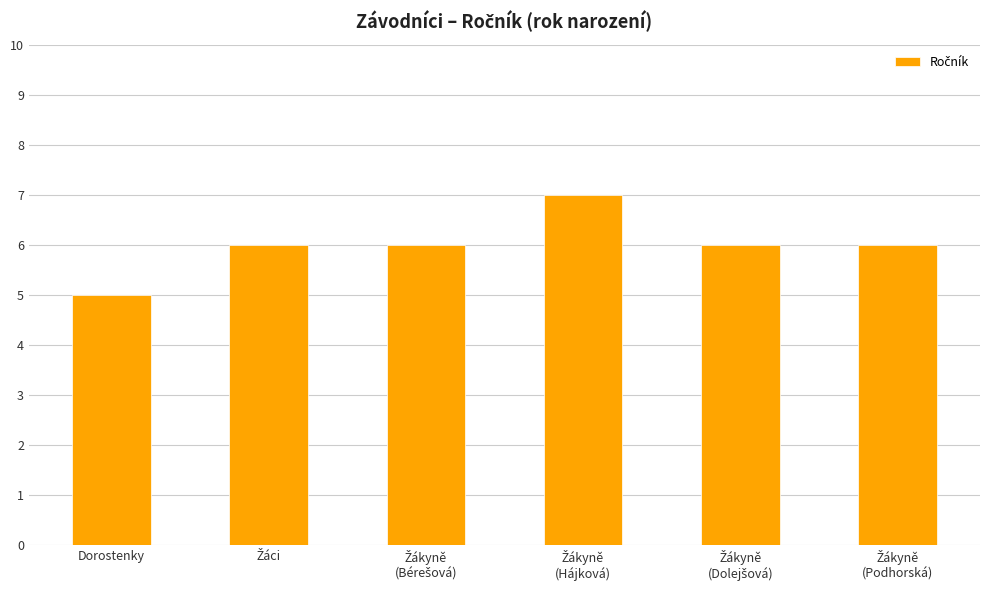

What is the maximum value shown in the chart?

7